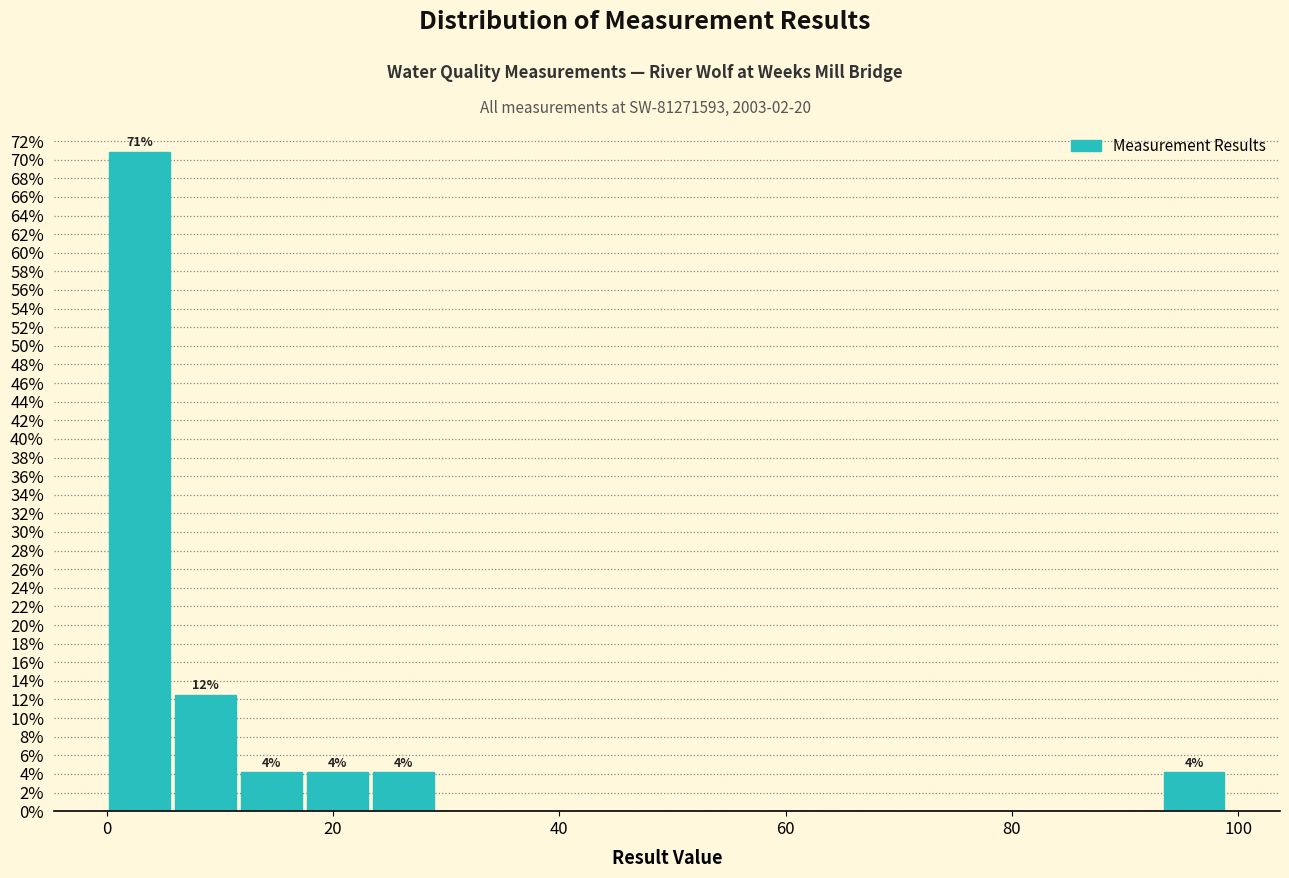

Around what value on the x-axis is the tallest bar? Give the approximate position of its centre, as read against the axis.

2